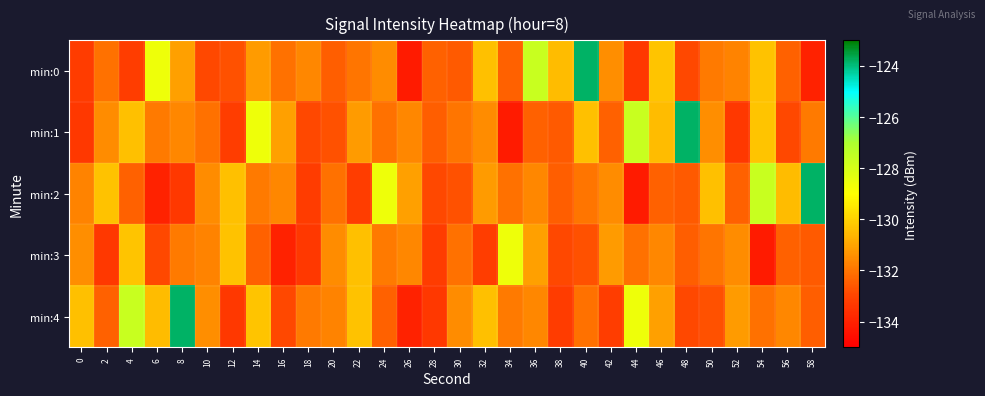

Between 44 and 56, which series saw the biggest shift?

min:1